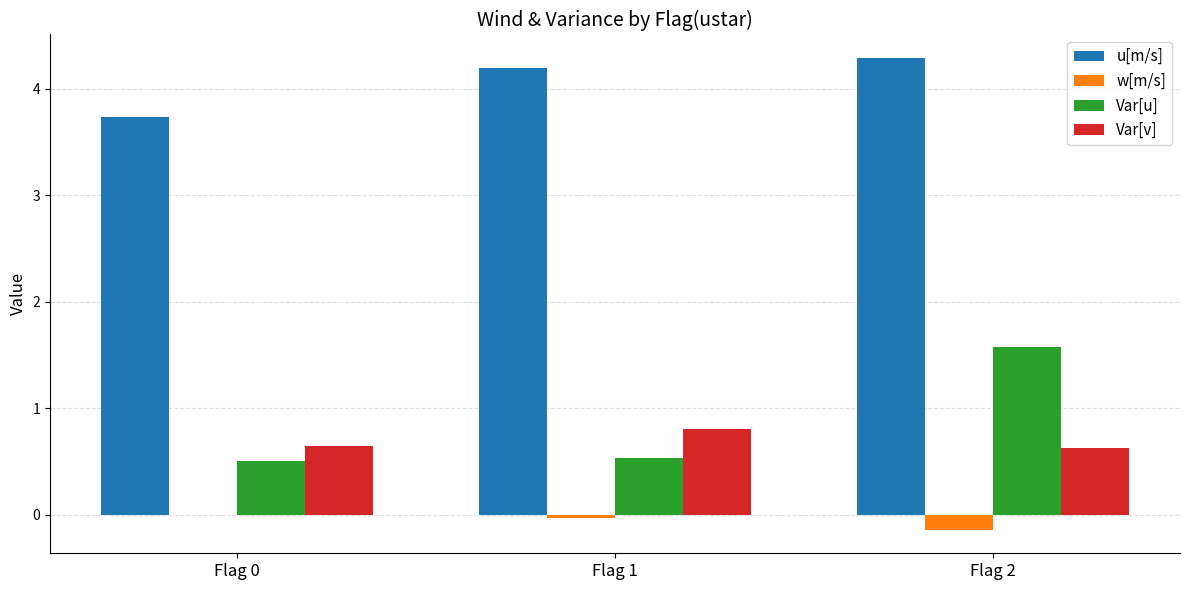

Which series has the widest spread of values?

Var[u]